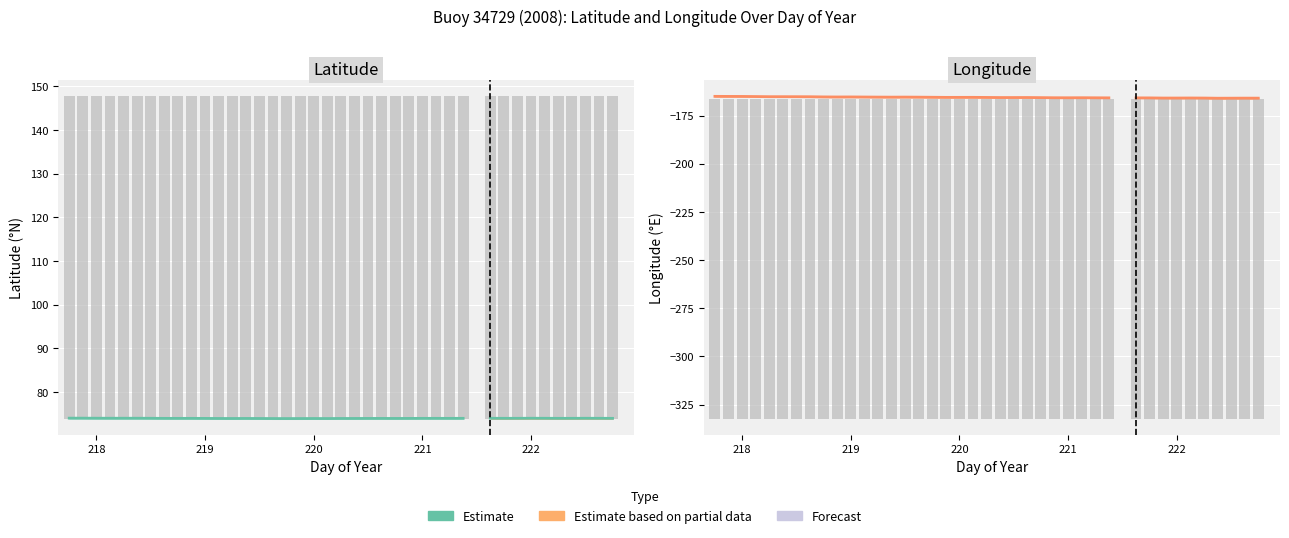

List the series in order of their peak value, lowest first.

Lon, Lat